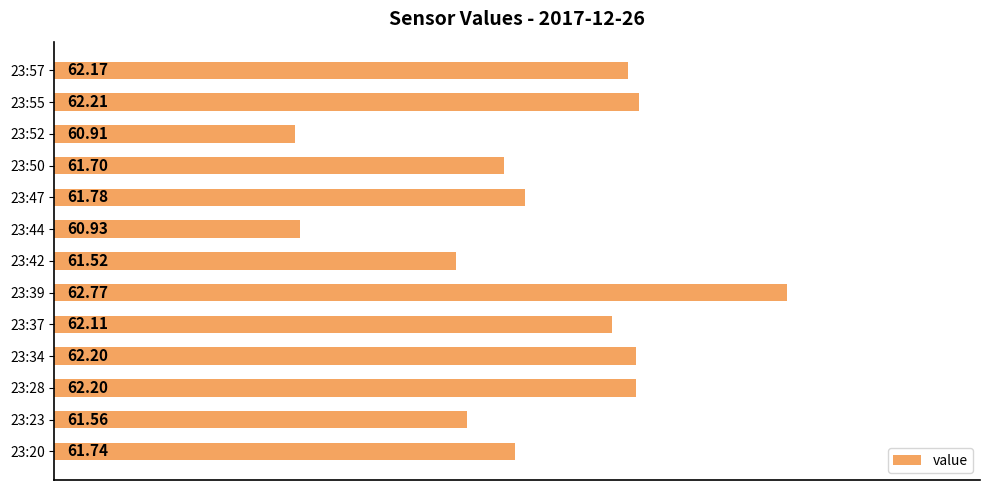

What is the average value?

61.8